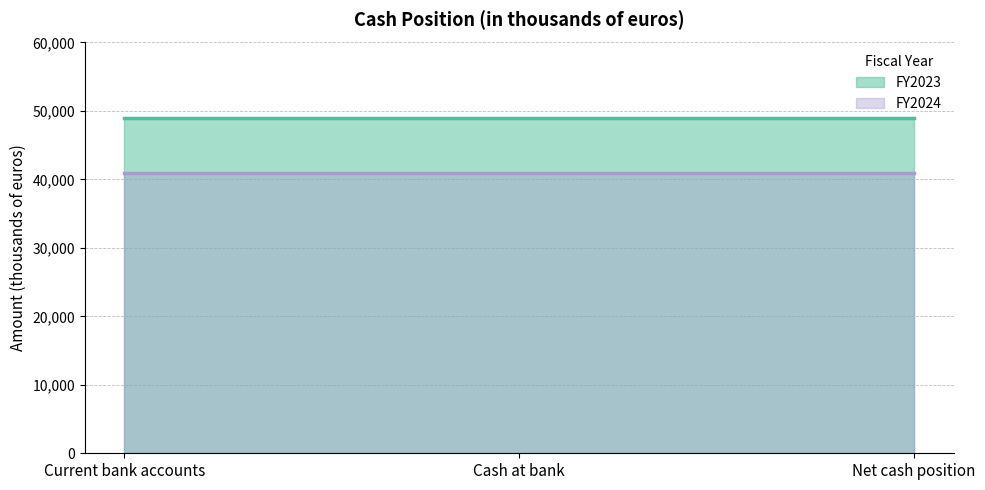

List the labels in order of FY2023 value, largest first.

Current bank accounts, Cash at bank, Net cash position